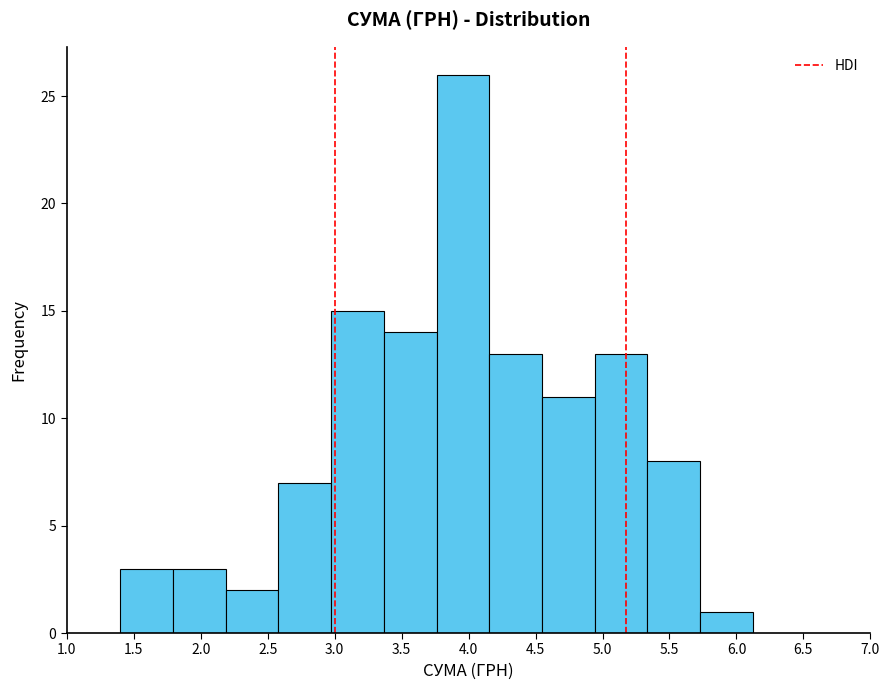

Reading left to right, list every bar in this chart as the range it spans on the x-axis followed by its height. Neither the bar edges nor the heights are printed on the chart, so give them approximately, as read against the axes.

1.40 to 1.80: 3
1.80 to 2.20: 3
2.20 to 2.60: 2
2.60 to 2.95: 7
2.95 to 3.35: 15
3.35 to 3.75: 14
3.75 to 4.15: 26
4.15 to 4.55: 13
4.55 to 4.95: 11
4.95 to 5.35: 13
5.35 to 5.75: 8
5.75 to 6.10: 1